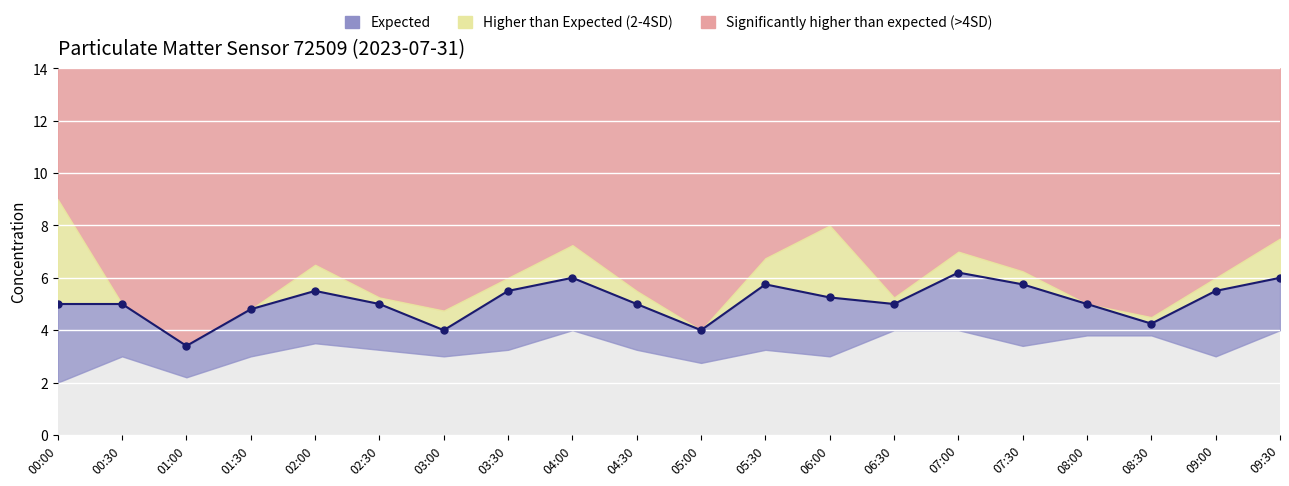

List the labels in order of value, smallest first.

01:00, 03:00, 05:00, 08:30, 01:30, 00:00, 00:30, 02:30, 04:30, 06:30, 08:00, 06:00, 02:00, 03:30, 09:00, 05:30, 07:30, 04:00, 09:30, 07:00